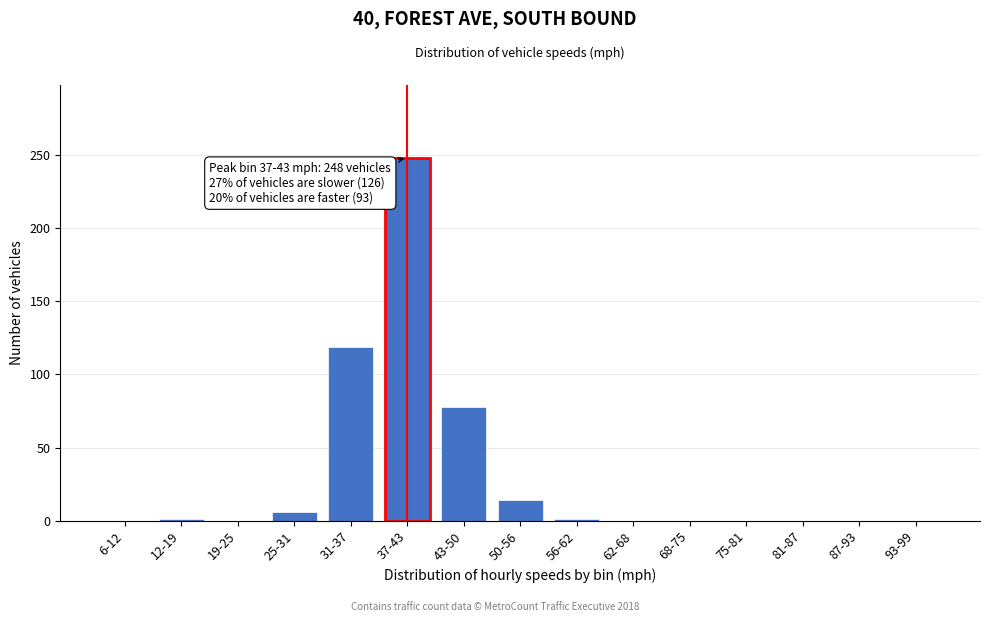

What is the sum of all values?

467